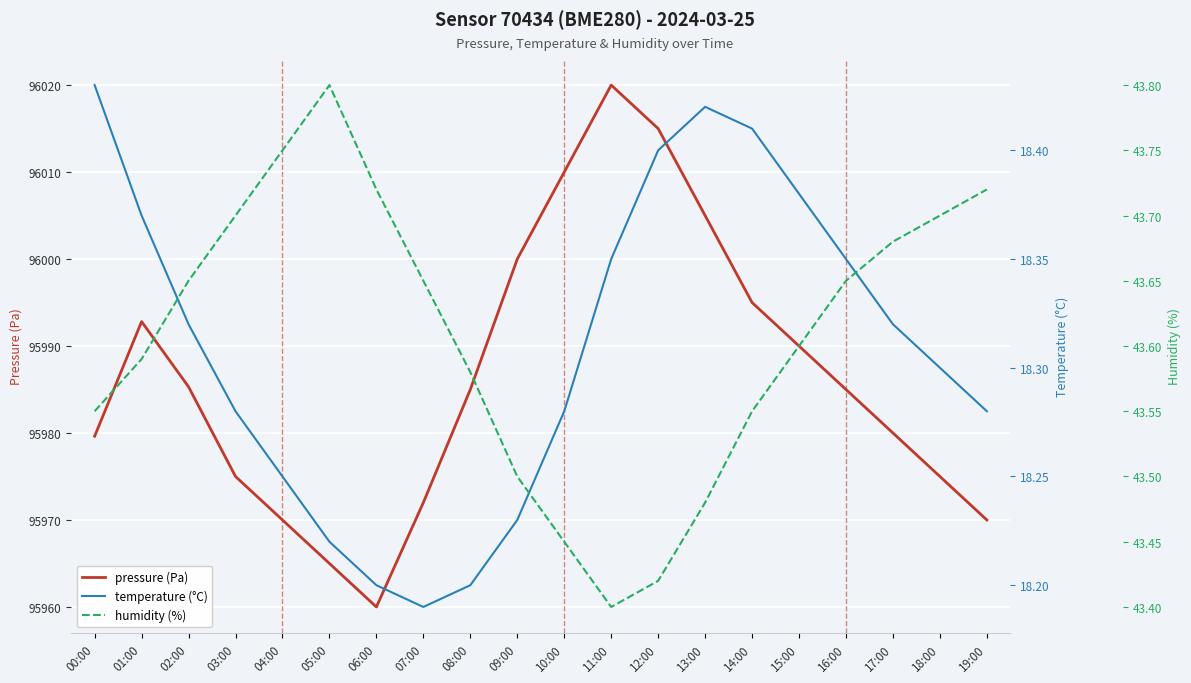

True or false: humidity (%) and temperature (°C) intersect in this chart.

False